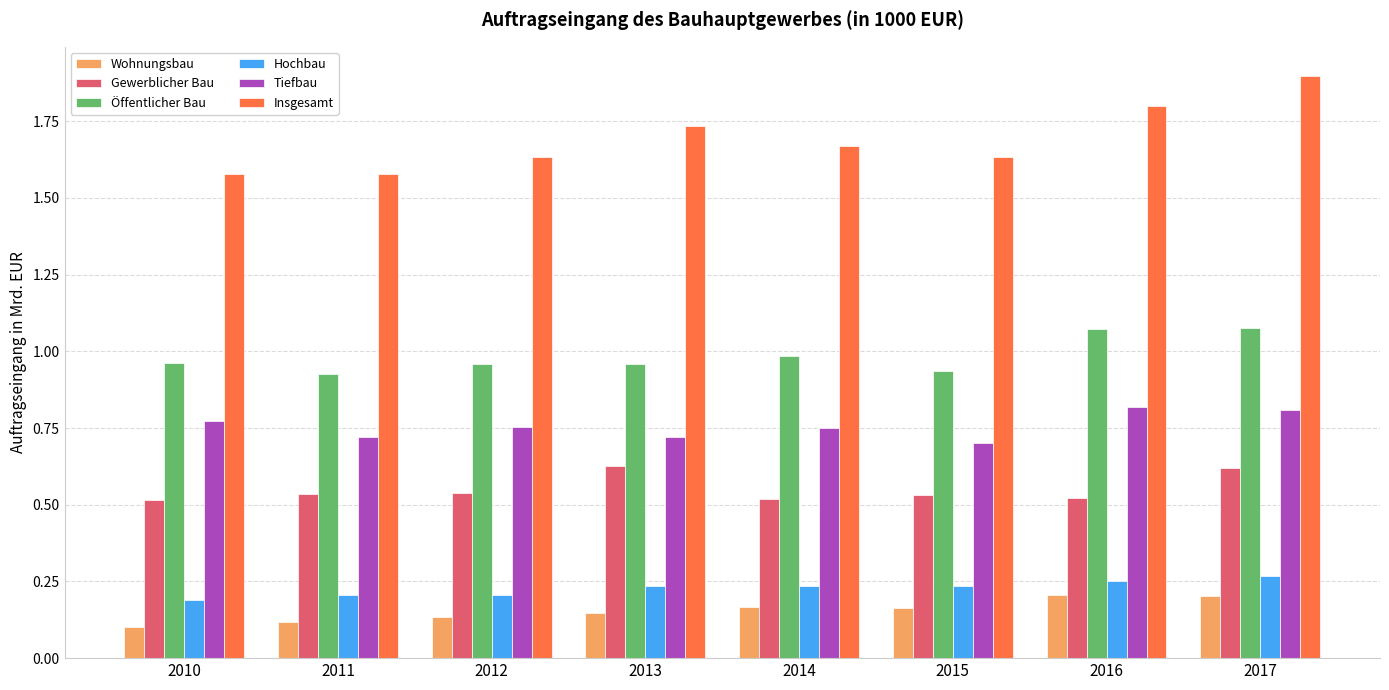

What are all the series names shown in the legend?

Wohnungsbau, Gewerblicher Bau, Öffentlicher Bau, Hochbau, Tiefbau, Insgesamt